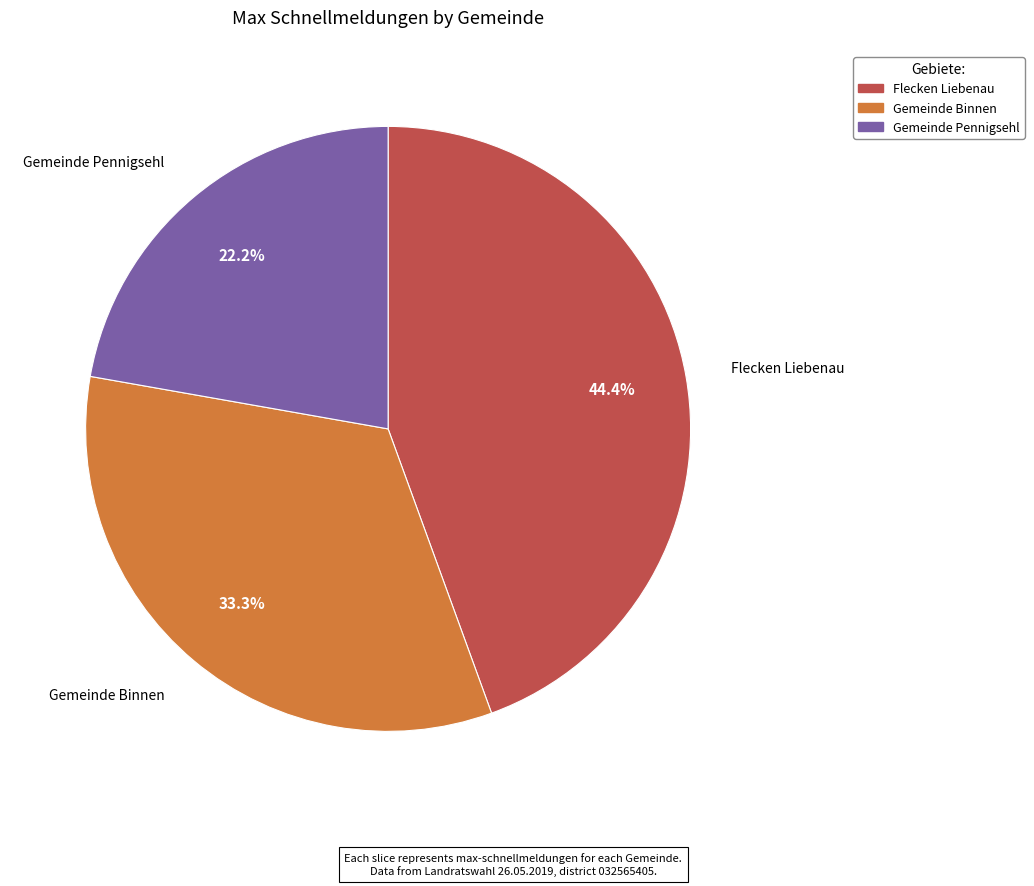

Which category has the smallest portion of the pie?

Gemeinde Pennigsehl